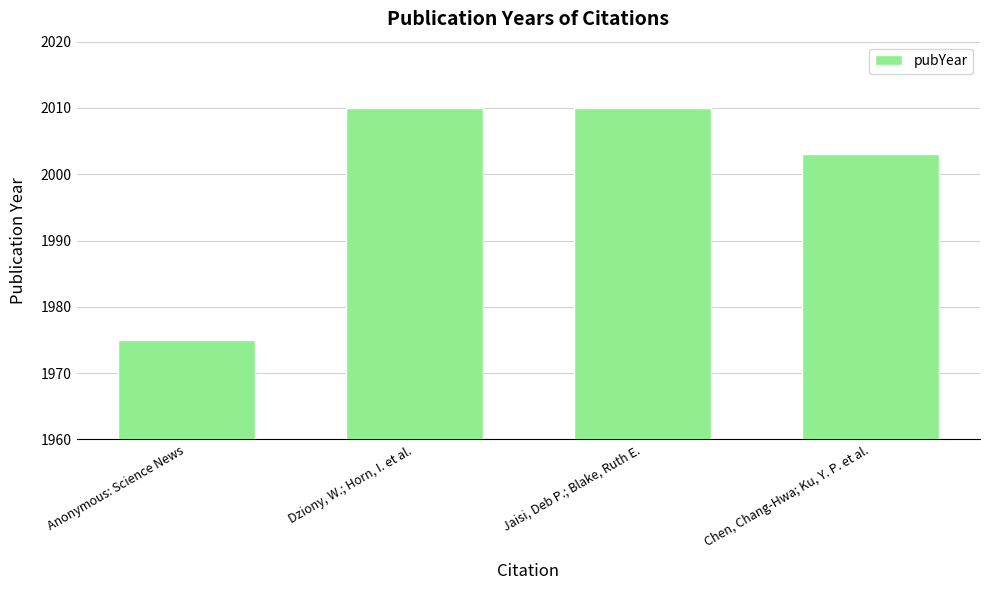

Does the chart contain any negative values?

No